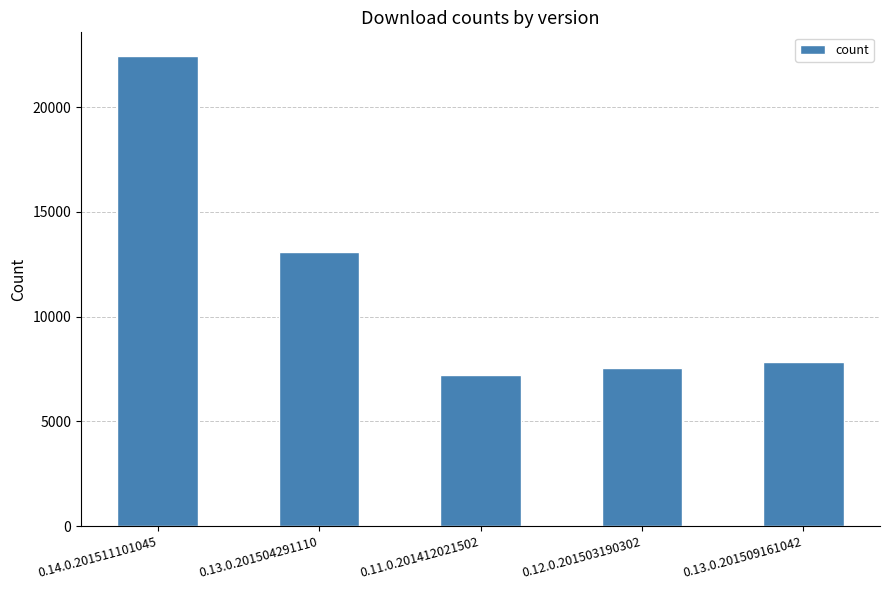

Which has a higher value, 0.11.0.201412021502 or 0.14.0.201511101045?

0.14.0.201511101045